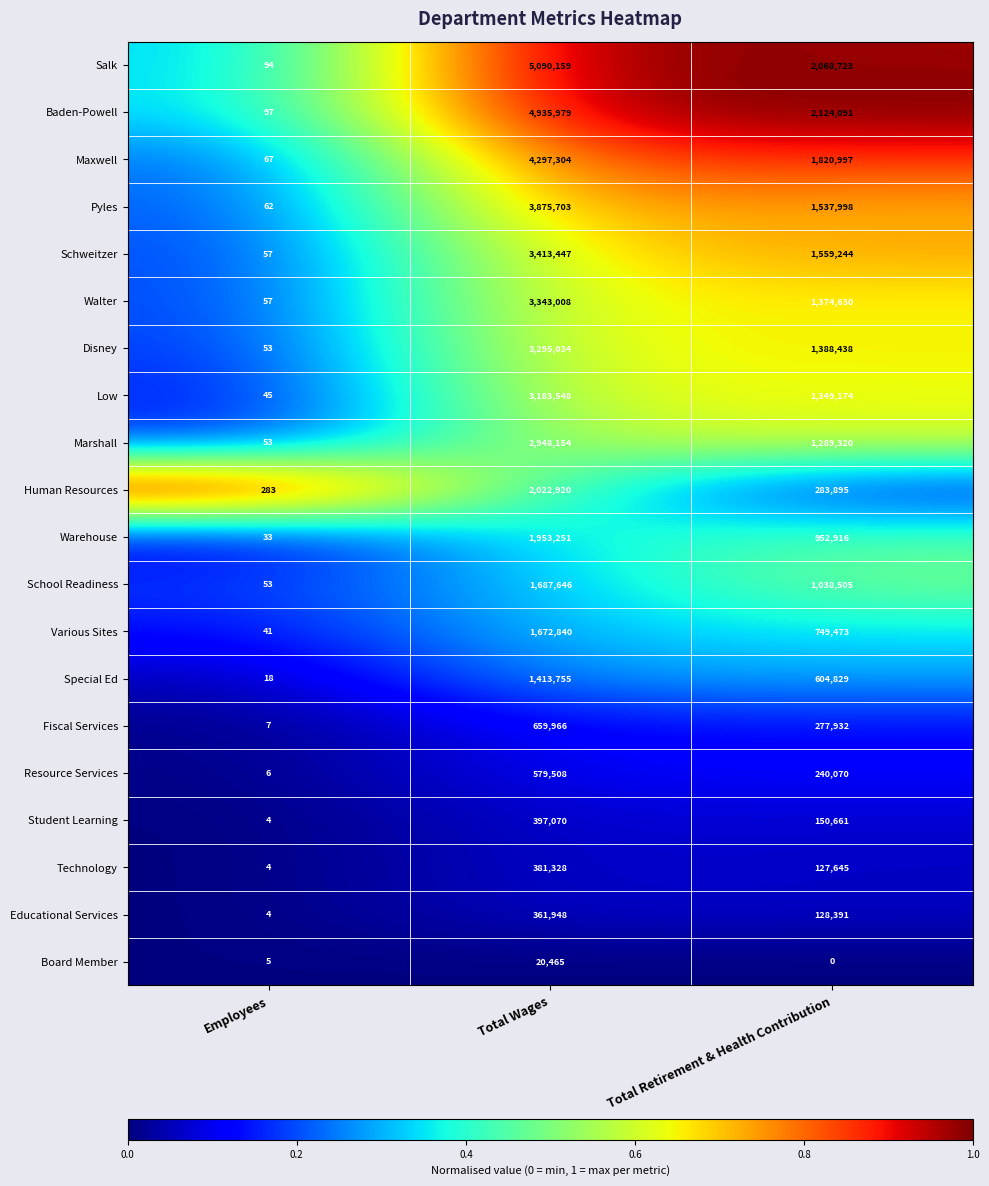

At Total Wages, list the series in order from smallest to largest.

Board Member, Educational Services, Technology, Student Learning, Resource Services, Fiscal Services, Special Ed, Various Sites, School Readiness, Warehouse, Human Resources, Marshall, Low, Disney, Walter, Schweitzer, Pyles, Maxwell, Baden-Powell, Salk